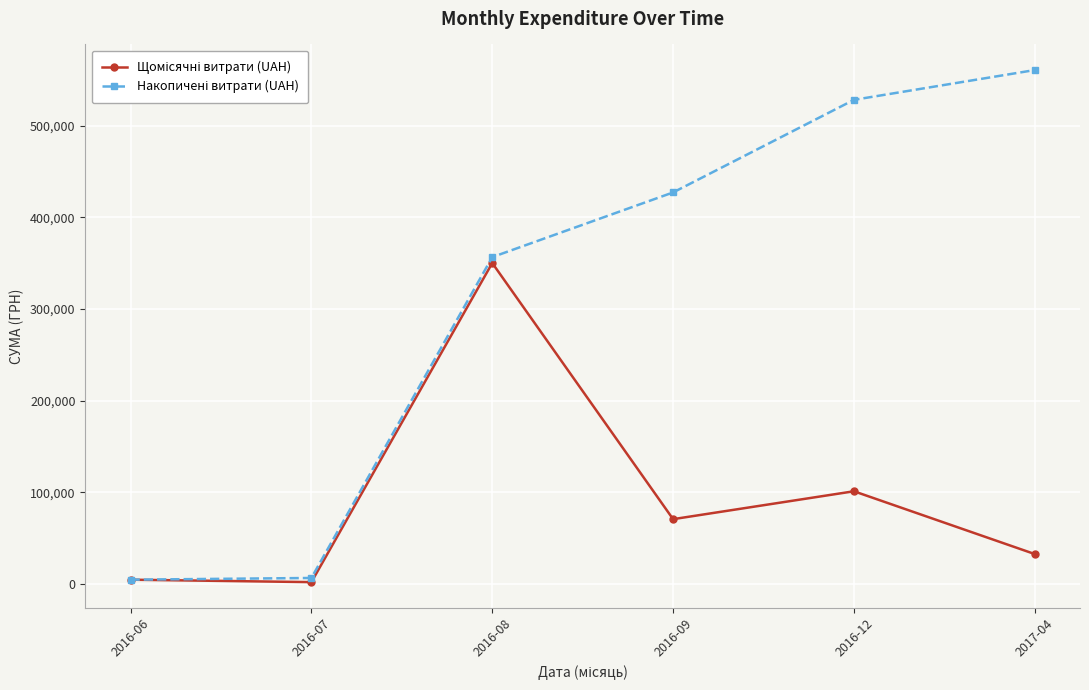

What is the label of the 5th point from the left?

2016-12